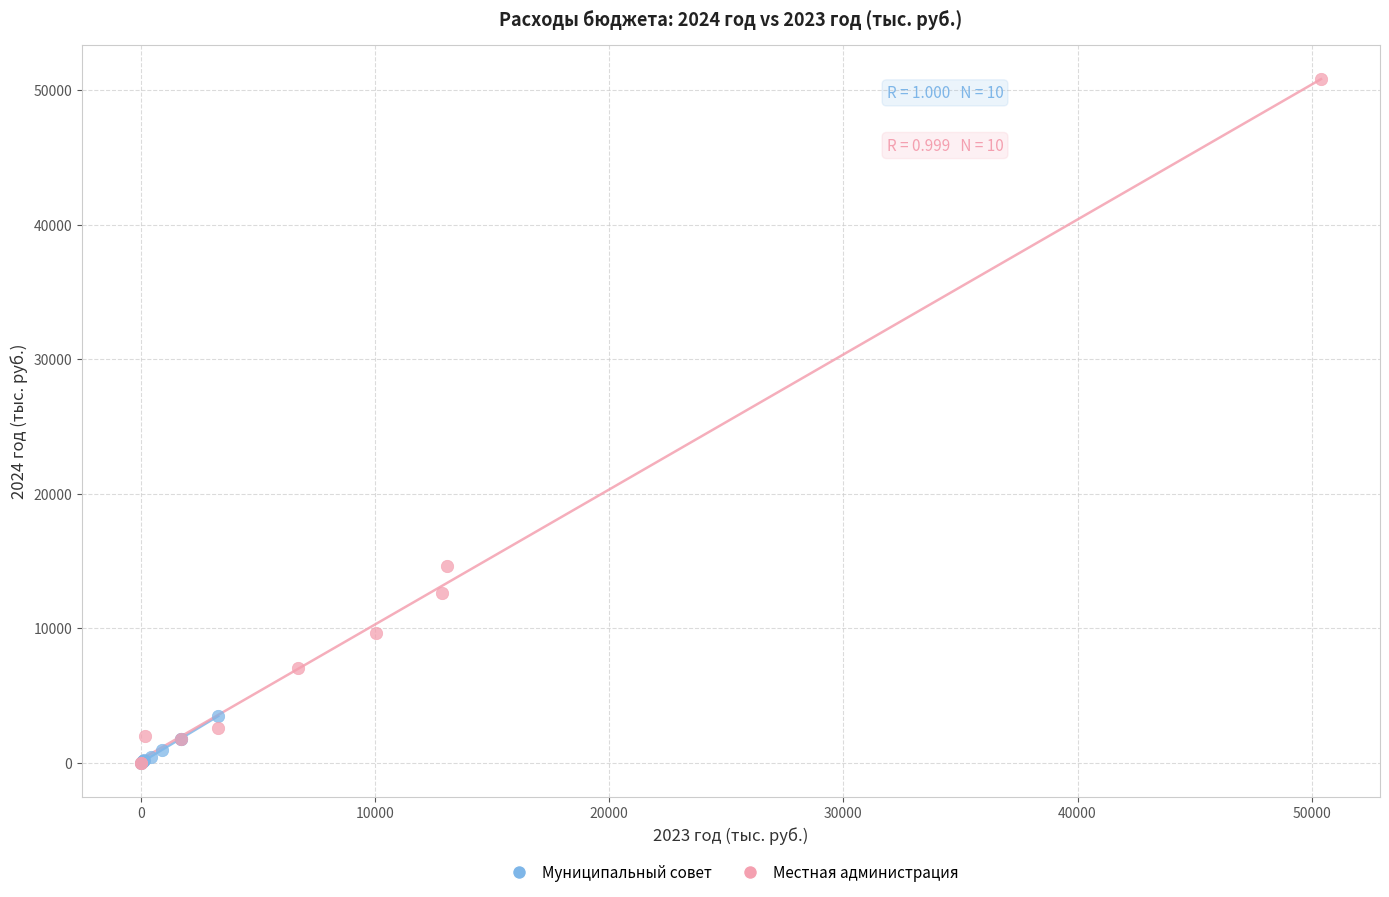

What are all the series names shown in the legend?

Муниципальный совет, Местная администрация